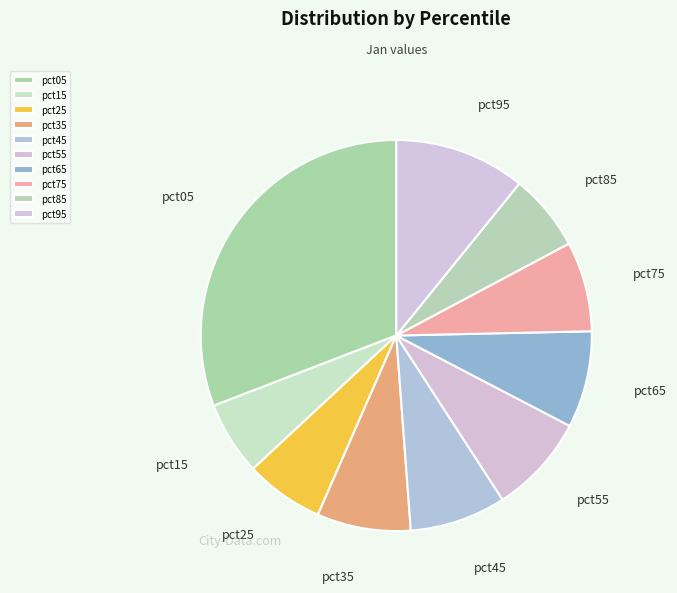

Which has a higher value, pct95 or pct15?

pct95